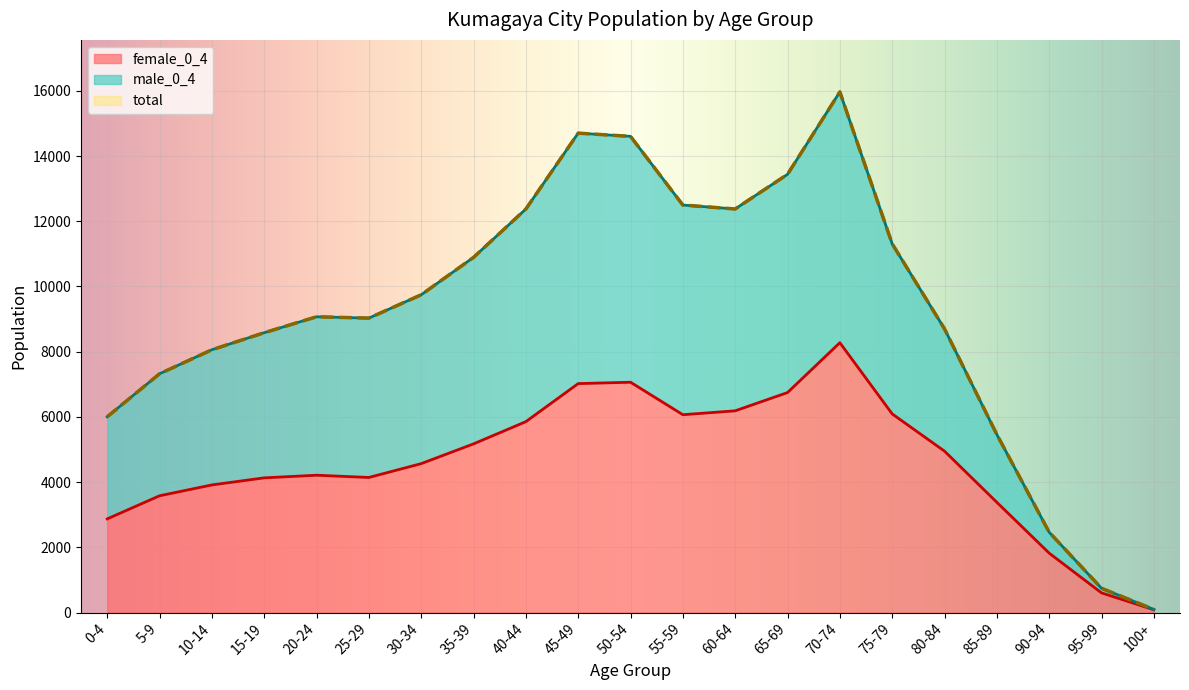

What are all the series names shown in the legend?

male_0_4, female_0_4, total